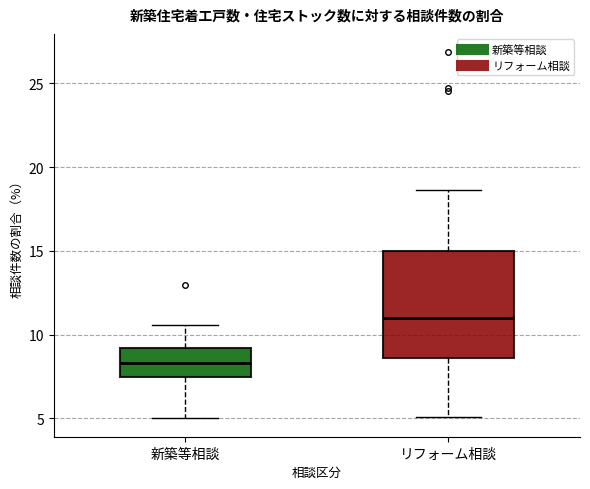

Which box is the tallest, from its lower edge to its upper edge?

リフォーム相談